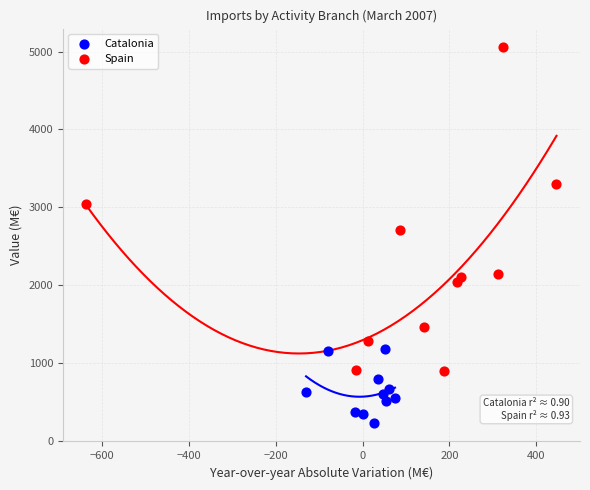

Which series contains the lowest Y value?

Catalonia